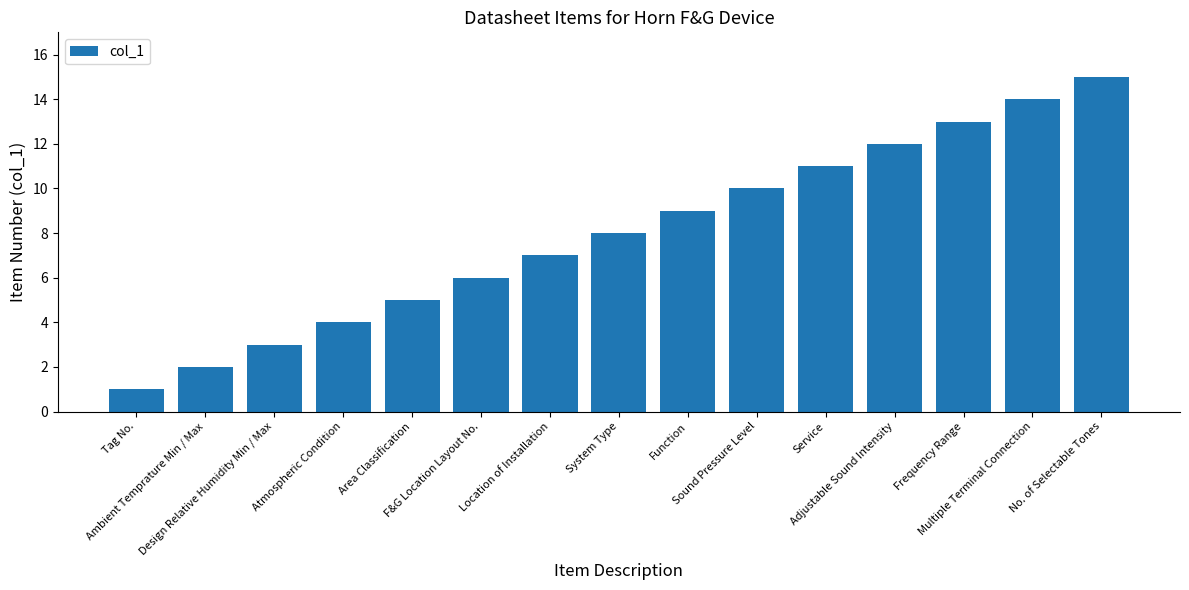

What is the label of the 5th bar from the left?

Area Classification